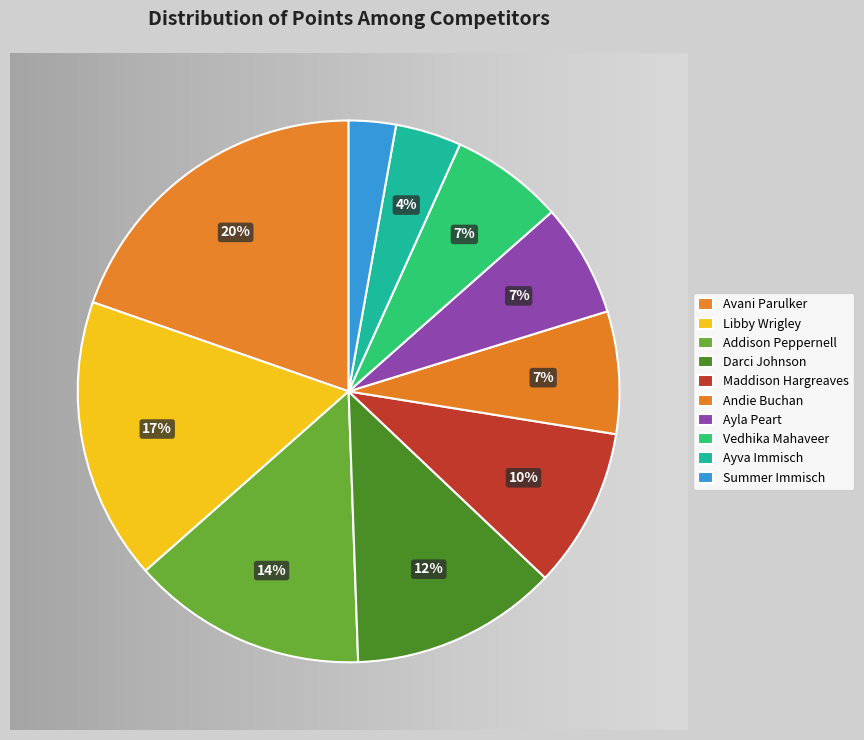

Rank the categories by value from highest to lowest.

Avani Parulker, Libby Wrigley, Addison Peppernell, Darci Johnson, Maddison Hargreaves, Andie Buchan, Ayla Peart, Vedhika Mahaveer, Ayva Immisch, Summer Immisch